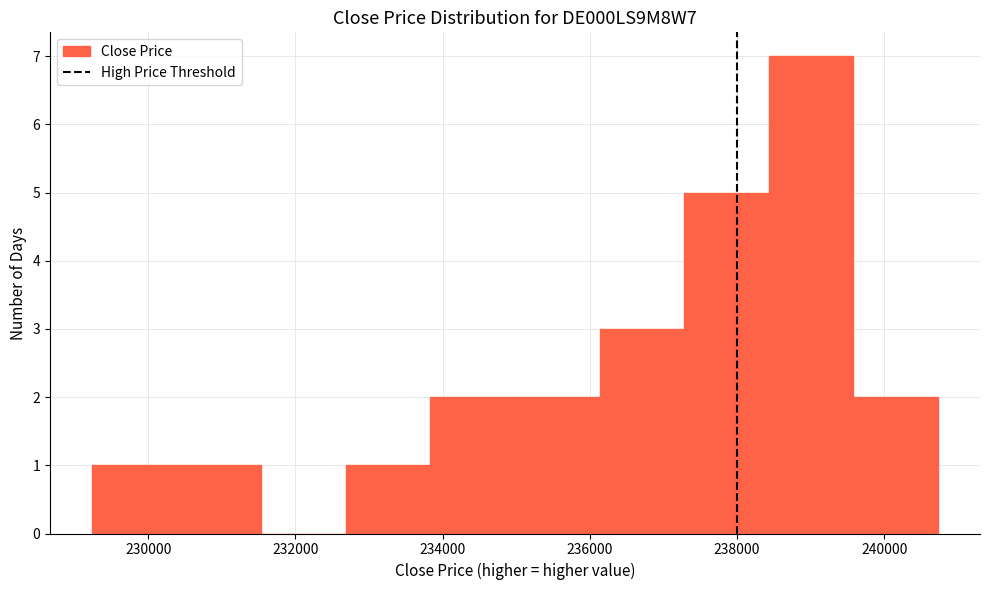

What is the height of the bar covering 235000 to 236200 on the x-axis? Neither the bar edges nor the heights are printed on the chart, so give them approximately, as read against the axes.

2